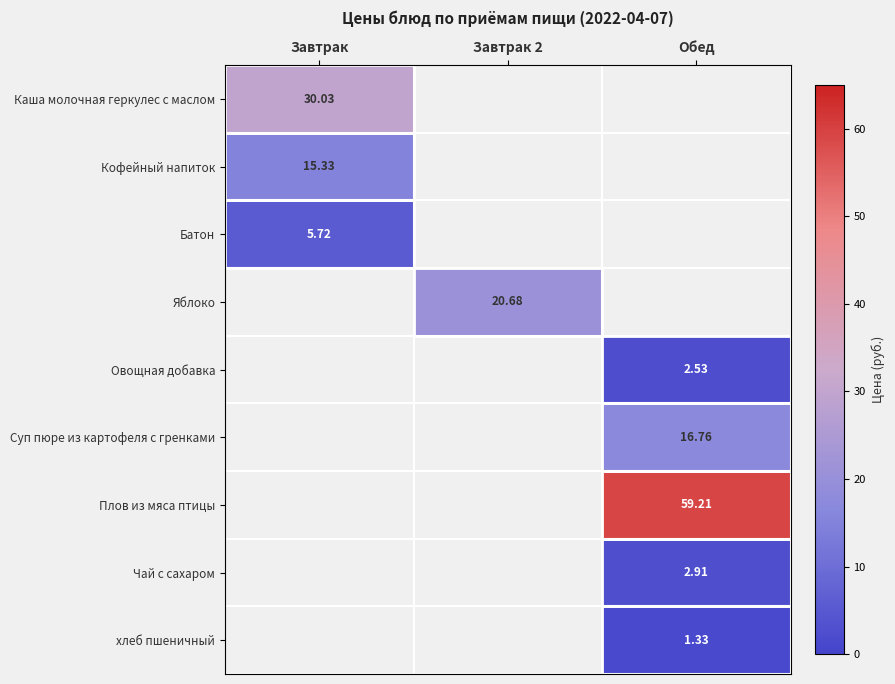

Count the number of data series in this chart.

9